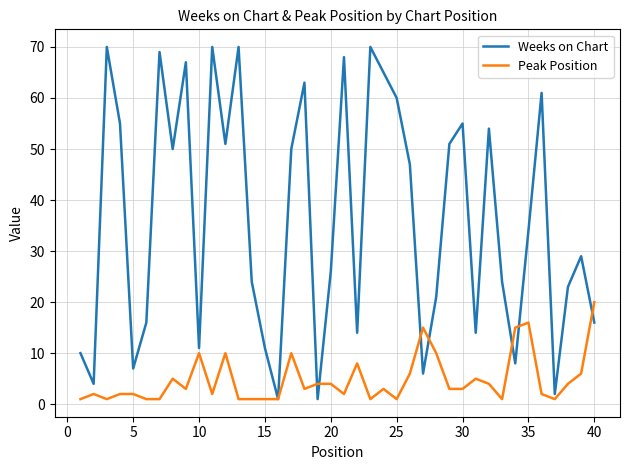

Which series has the largest total across all categories?

Weeks on Chart